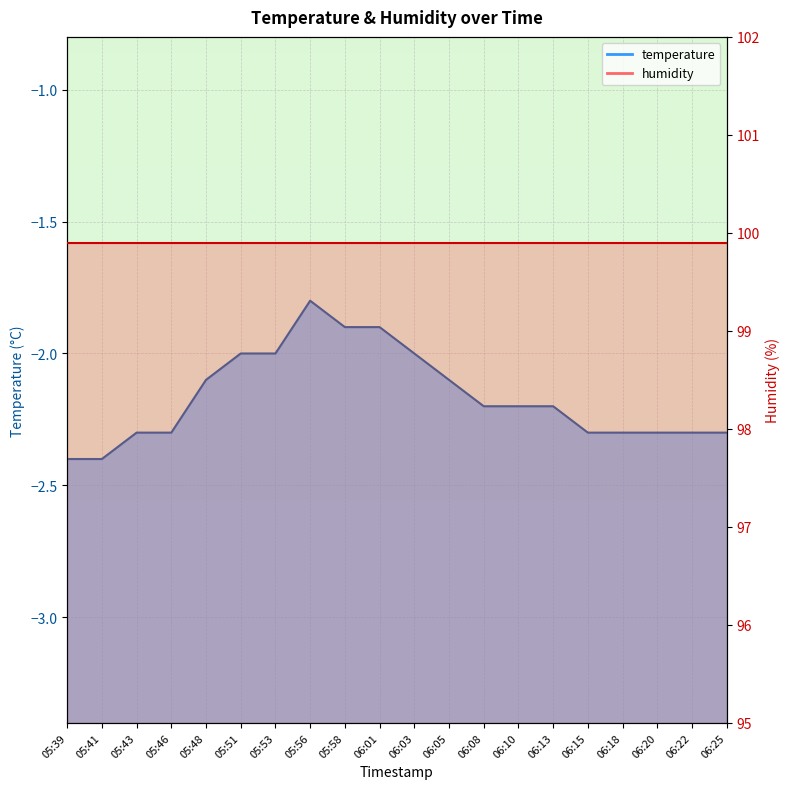

True or false: the data shows -1.2 at 06:01.

False